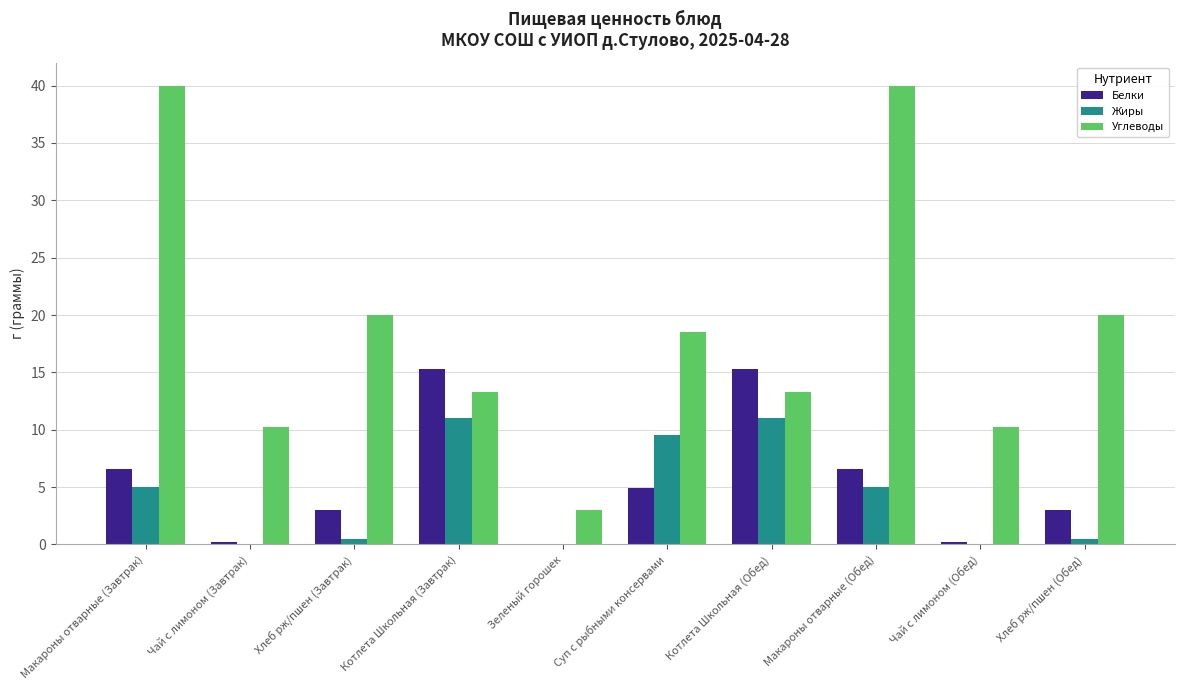

What is the average value of the Углеводы series?

18.9